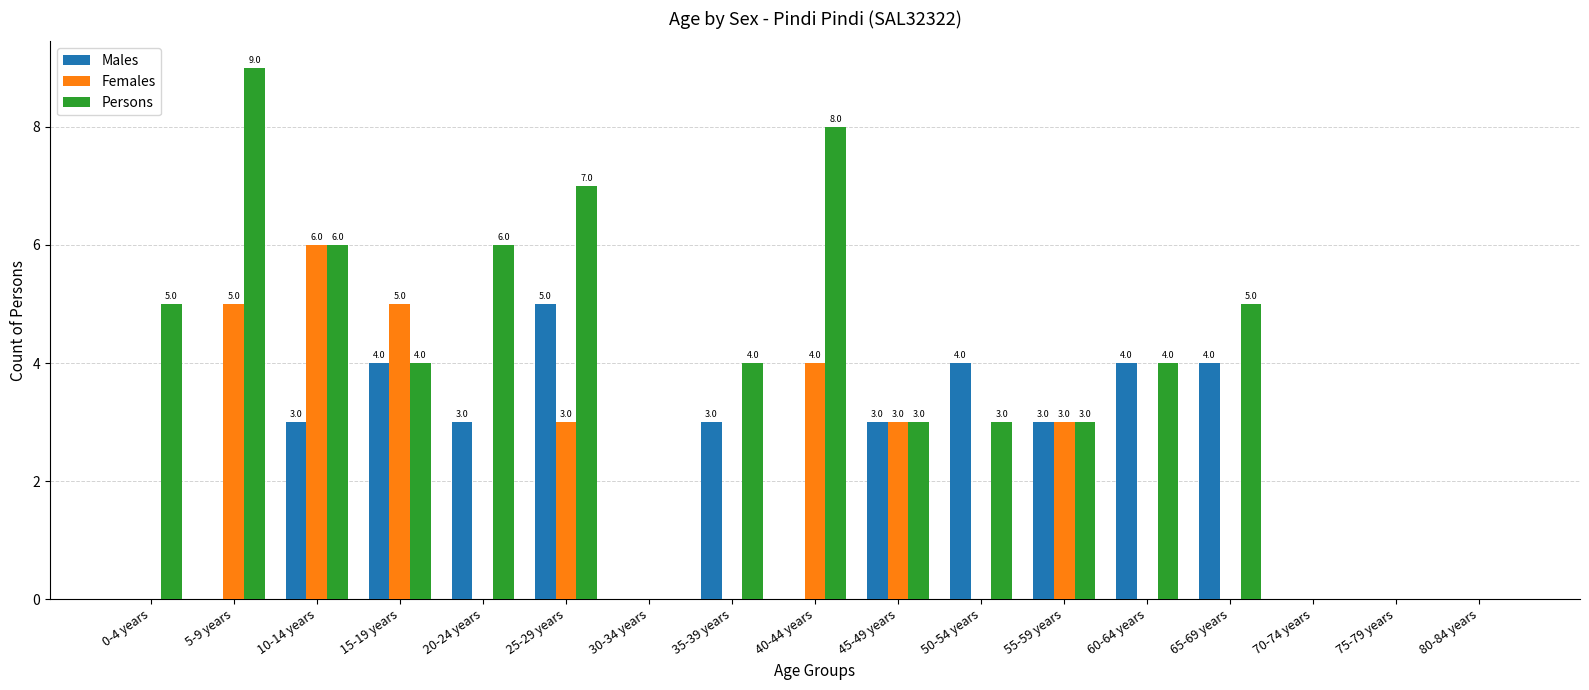

What is the highest value of the Persons series?

9